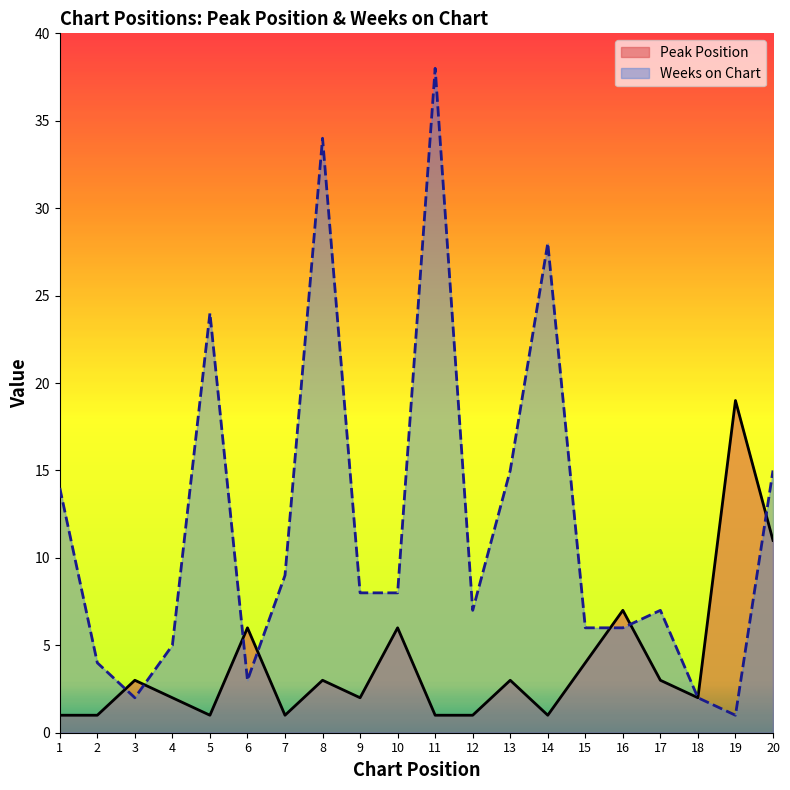

Which series has the widest spread of values?

Weeks on Chart